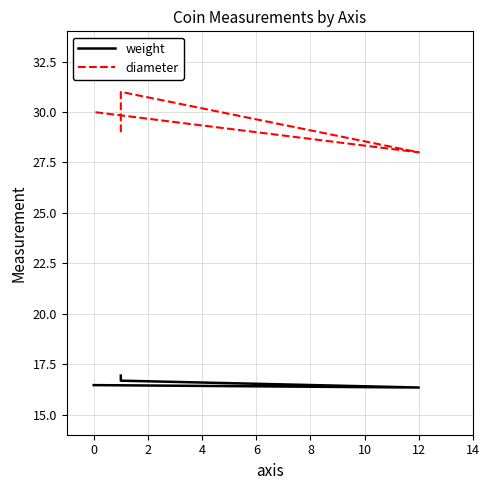

List the series in order of their peak value, lowest first.

weight, diameter